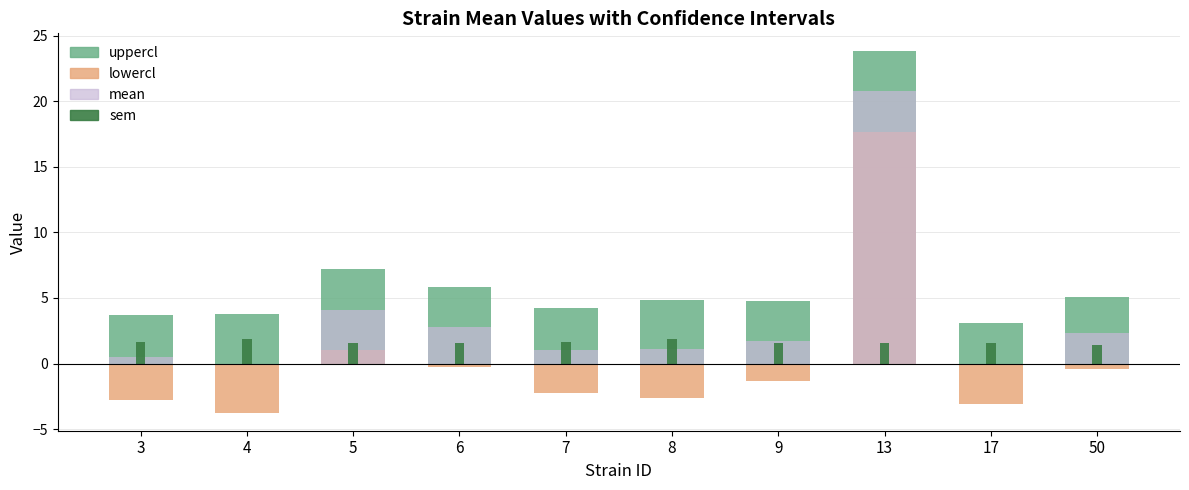

True or false: sem has a value of 1.5 at 13.

True